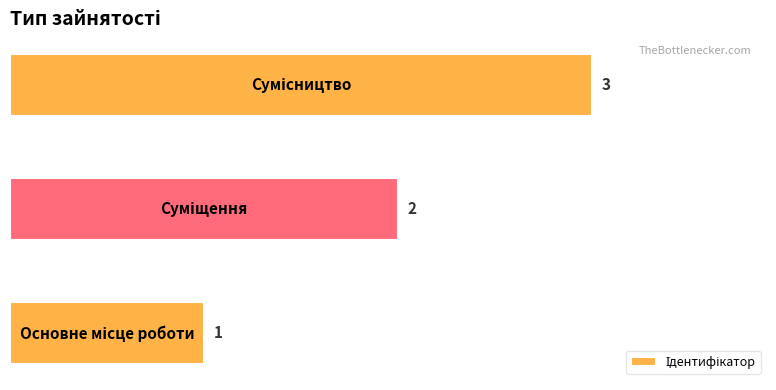

Count the values in the range 1 to 3.

3